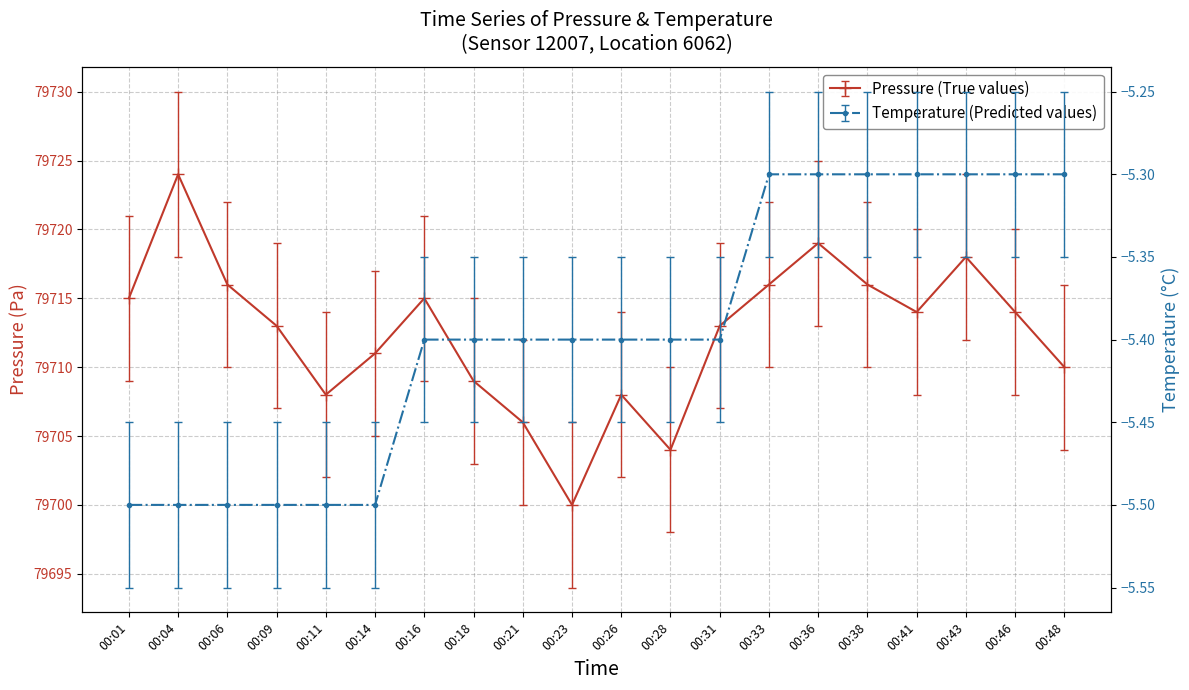

What are all the series names shown in the legend?

pressure, temperature